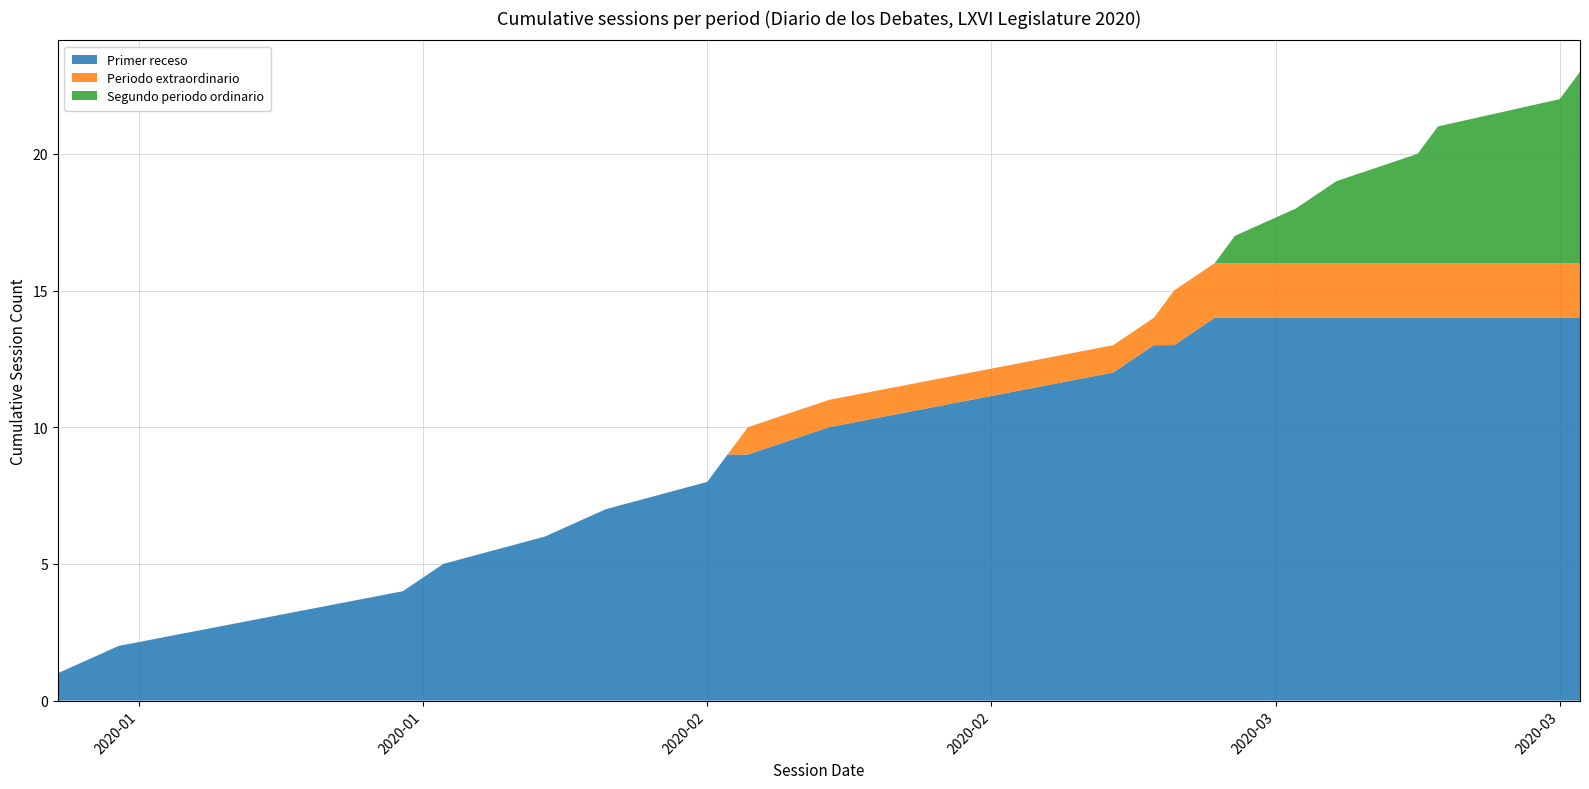

Reading right to left, what are all the values shown in this chart?

Primer receso: 2020-03-18=14	2020-03-17=14	2020-03-11=14	2020-03-10=14	2020-03-06=14	2020-03-04=14	2020-03-01=14	2020-02-29=14	2020-02-27=13	2020-02-26=13	2020-02-24=12	2020-02-17=11	2020-02-10=10	2020-02-06=9	2020-02-05=9	2020-02-04=8	2020-01-30=7	2020-01-27=6	2020-01-22=5	2020-01-20=4	2020-01-13=3	2020-01-06=2	2020-01-03=1
Periodo extraordinario: 2020-03-18=2	2020-03-17=2	2020-03-11=2	2020-03-10=2	2020-03-06=2	2020-03-04=2	2020-03-01=2	2020-02-29=2	2020-02-27=2	2020-02-26=1	2020-02-24=1	2020-02-17=1	2020-02-10=1	2020-02-06=1	2020-02-05=0	2020-02-04=0	2020-01-30=0	2020-01-27=0	2020-01-22=0	2020-01-20=0	2020-01-13=0	2020-01-06=0	2020-01-03=0
Segundo periodo ordinario: 2020-03-18=7	2020-03-17=6	2020-03-11=5	2020-03-10=4	2020-03-06=3	2020-03-04=2	2020-03-01=1	2020-02-29=0	2020-02-27=0	2020-02-26=0	2020-02-24=0	2020-02-17=0	2020-02-10=0	2020-02-06=0	2020-02-05=0	2020-02-04=0	2020-01-30=0	2020-01-27=0	2020-01-22=0	2020-01-20=0	2020-01-13=0	2020-01-06=0	2020-01-03=0